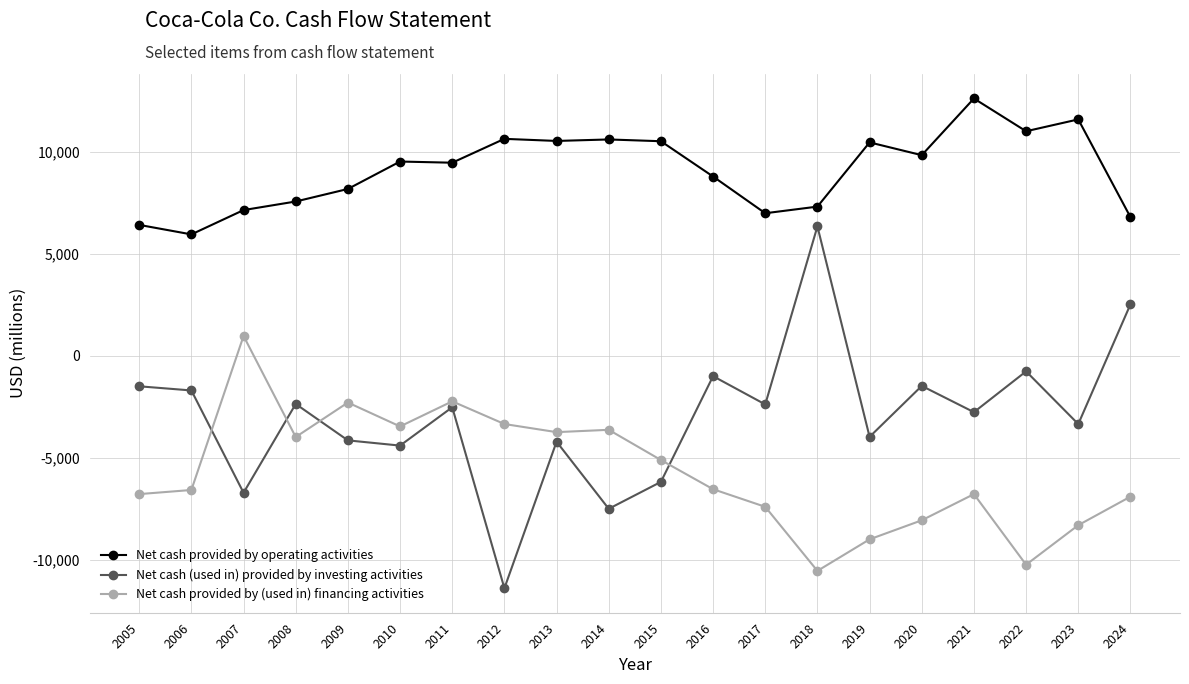

Is the value of Net cash (used in) provided by investing activities at 2013 greater than the value of Net cash provided by (used in) financing activities at 2006?

Yes